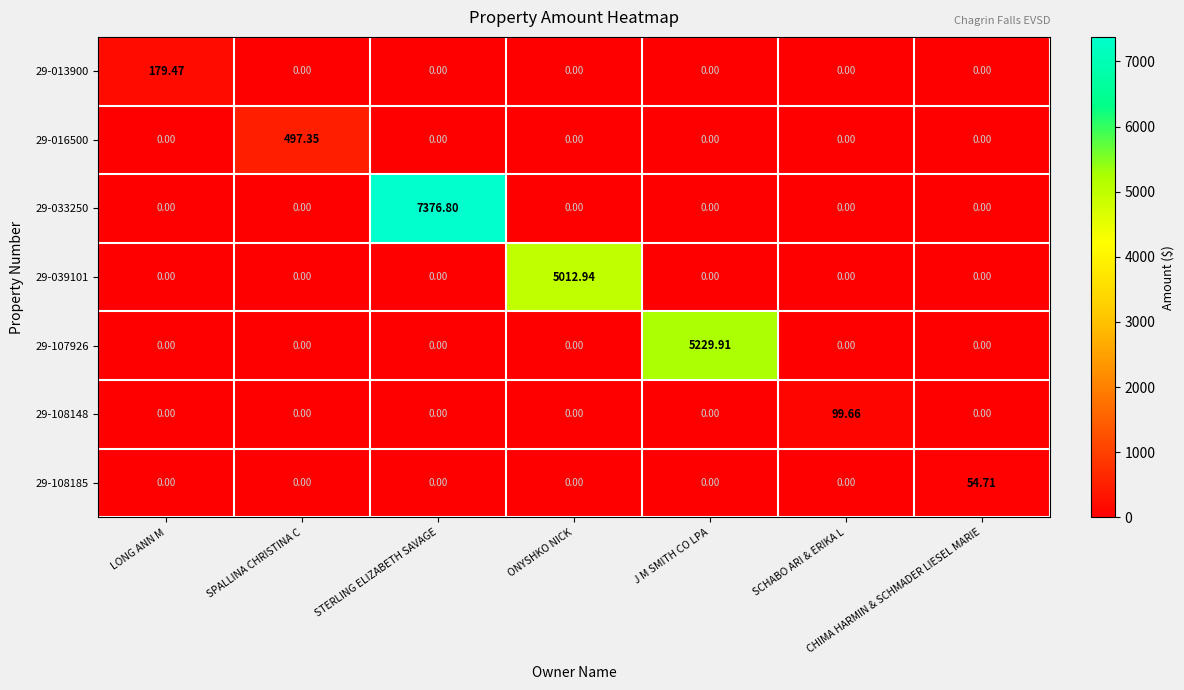

At which category is the sum across all series the highest?

STERLING ELIZABETH SAVAGE